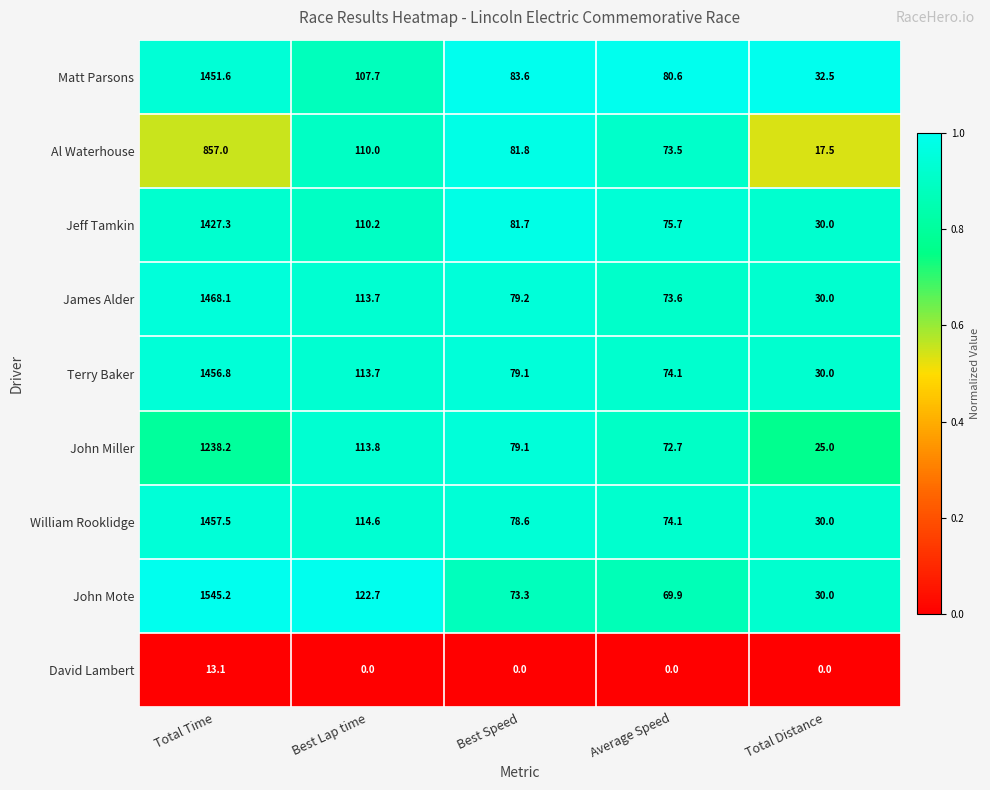

How many distinct data groups are displayed?

9